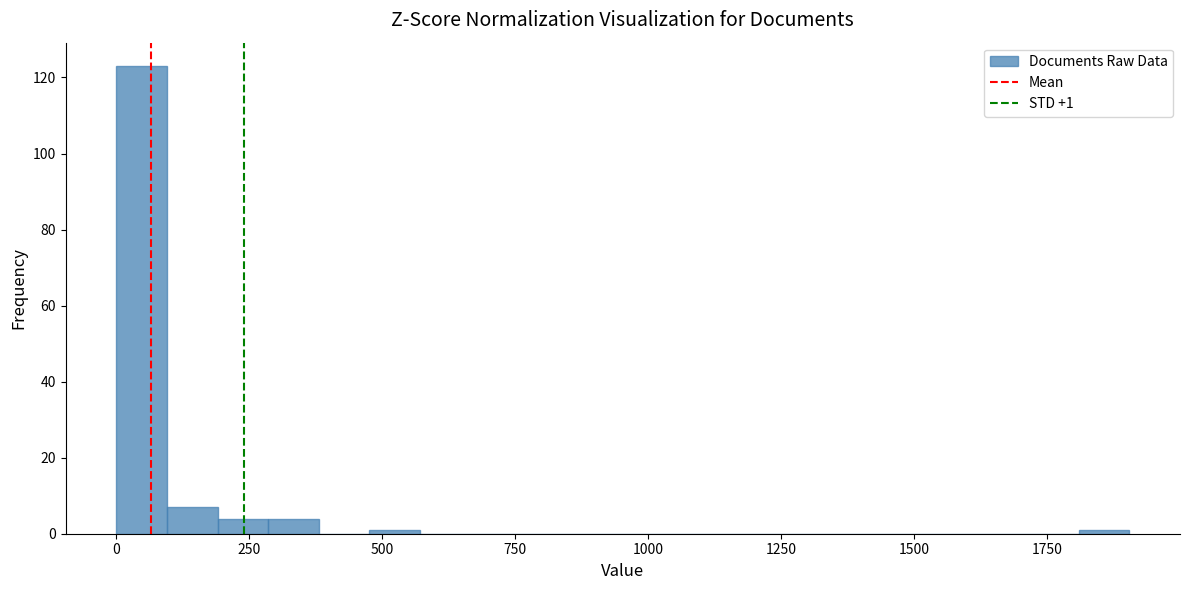

Around what value on the x-axis is the tallest bar? Give the approximate position of its centre, as read against the axis.

50